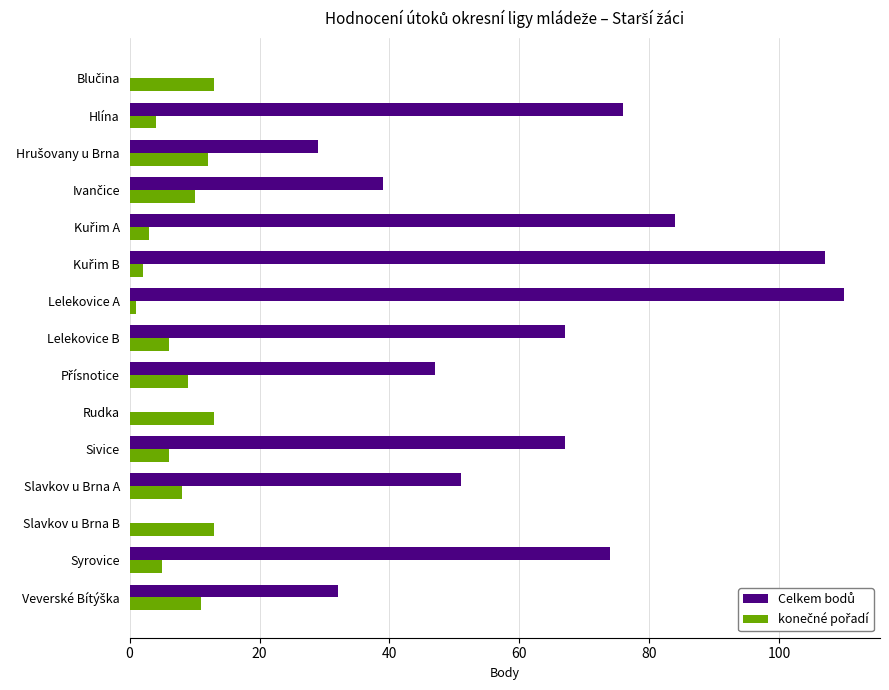

Count the number of data series in this chart.

2